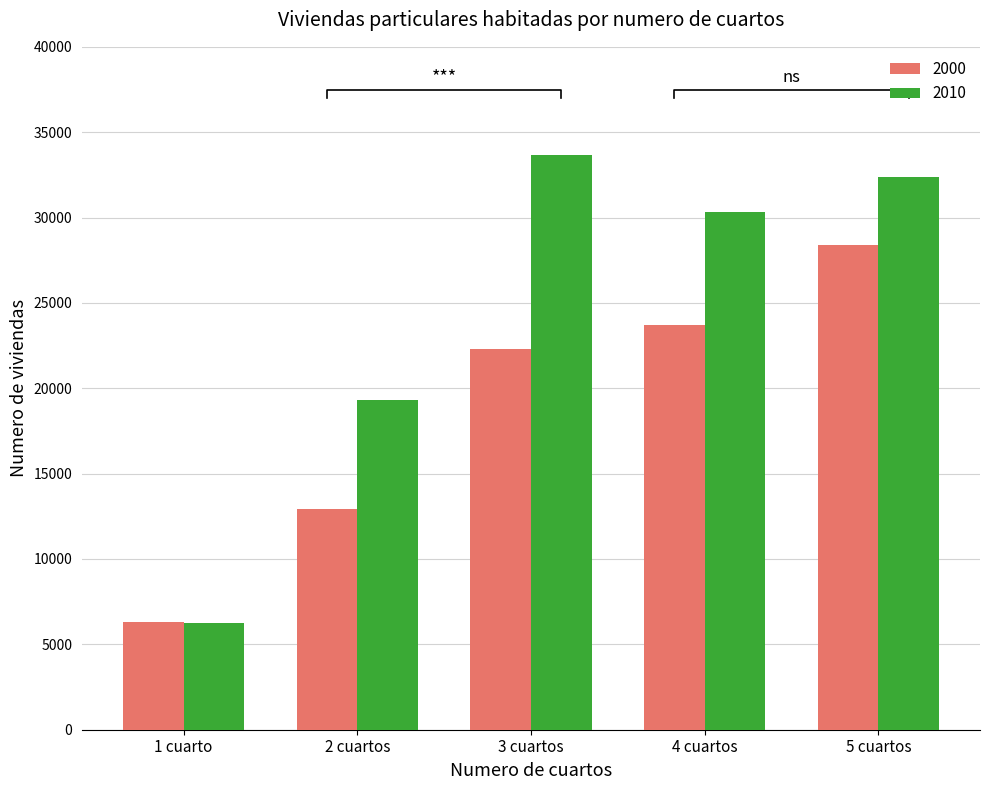

What is the total value across all series at 2 cuartos?

32227